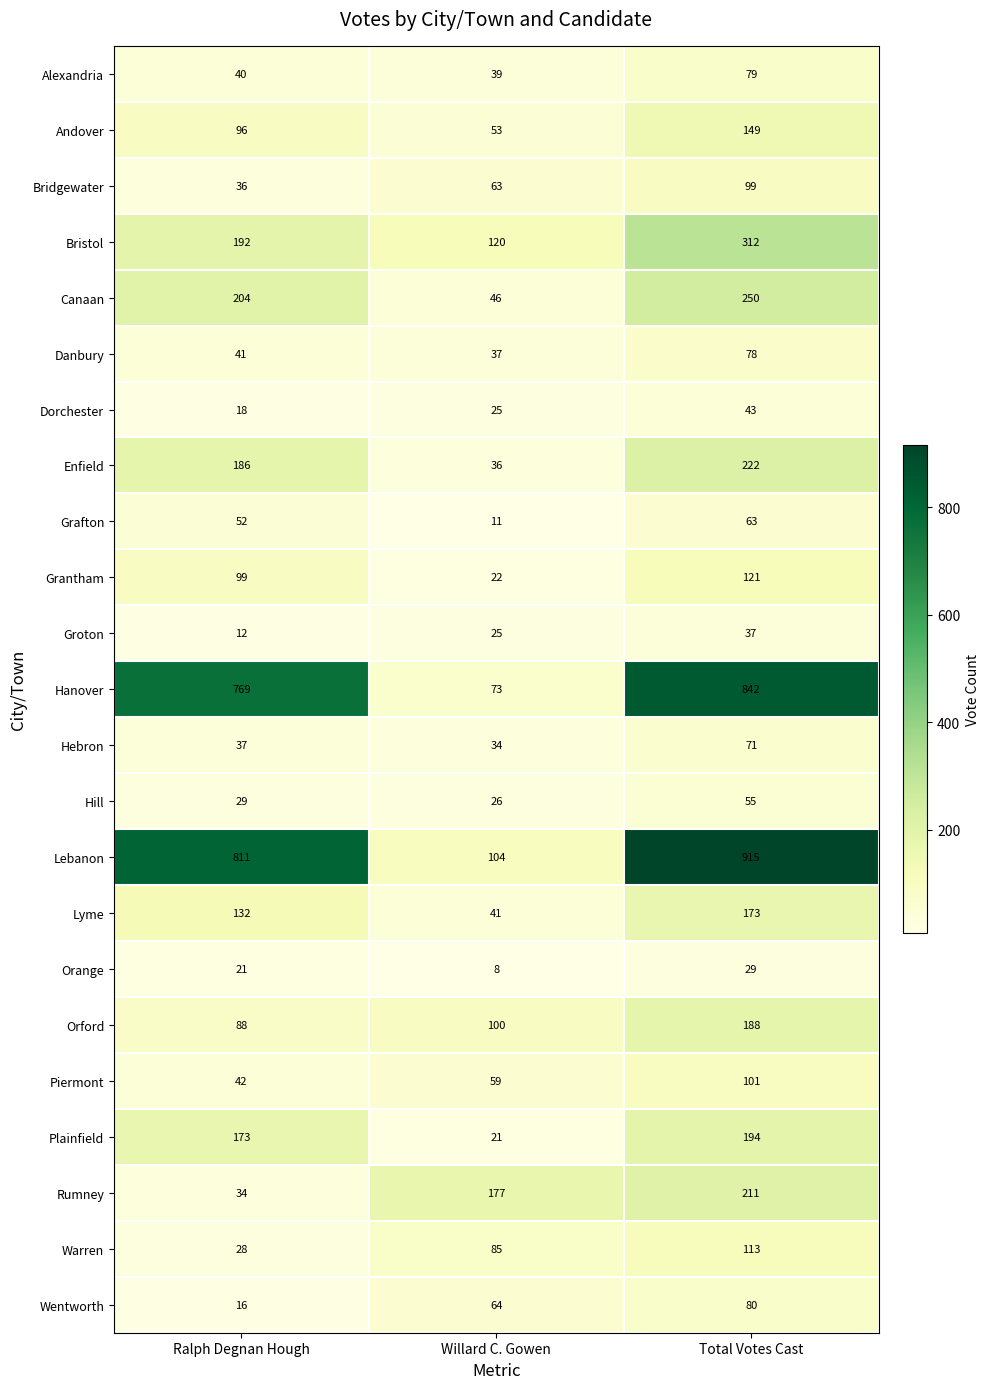

Which category has the lowest value in the Bristol series?

Willard C. Gowen